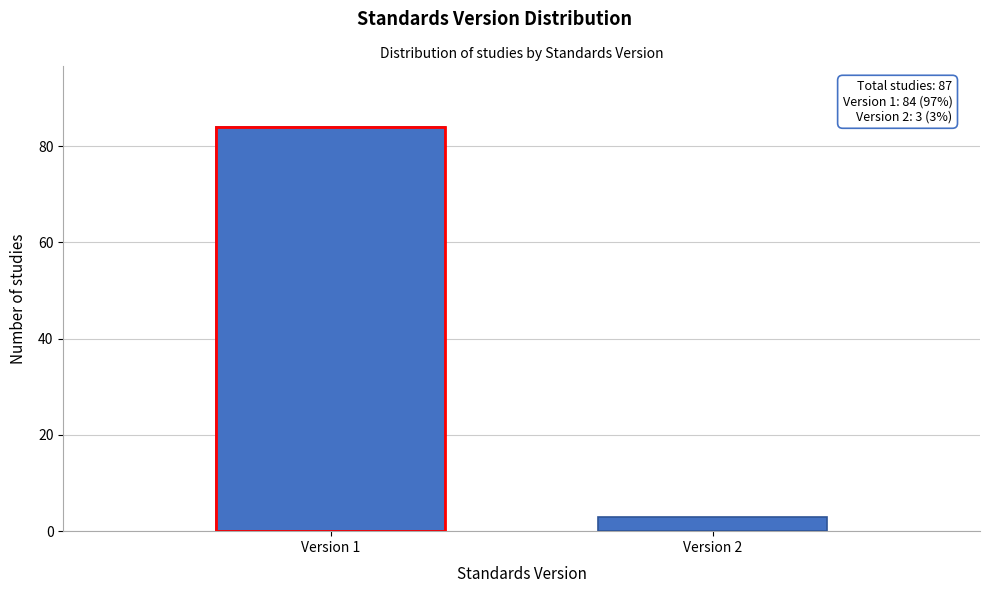

Reading left to right, extract all data points from this chart.

84	3